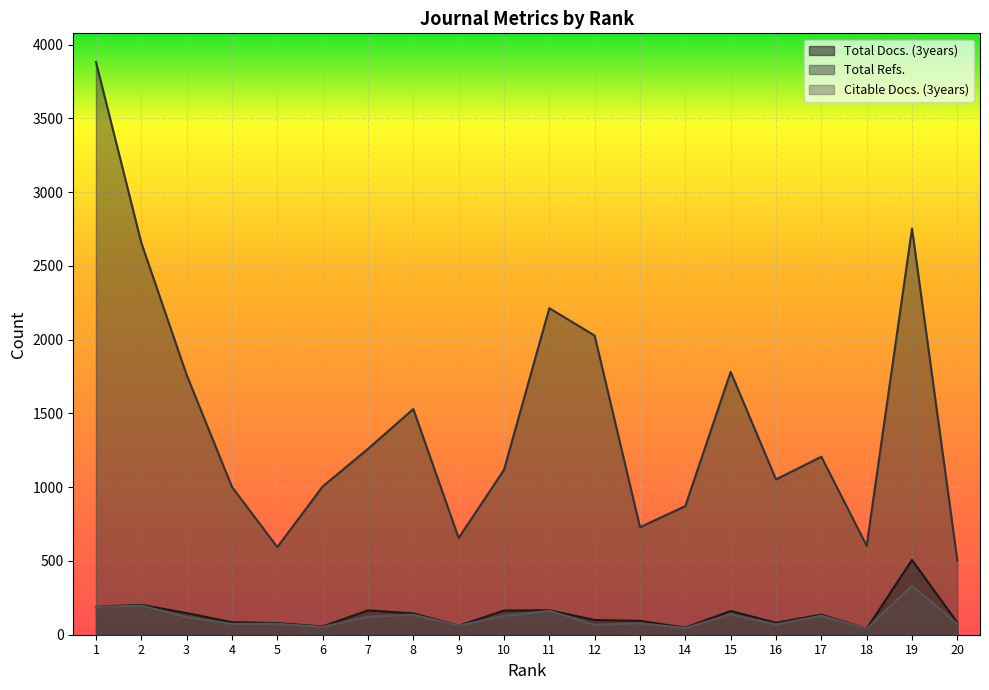

Which label corresponds to the smallest value in the chart?

18